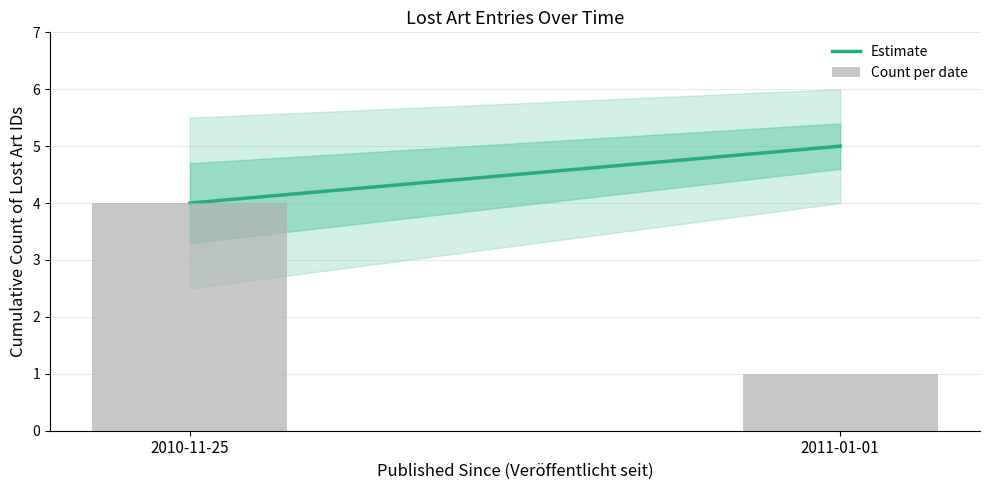

Reading right to left, extract all data points from this chart.

1	4